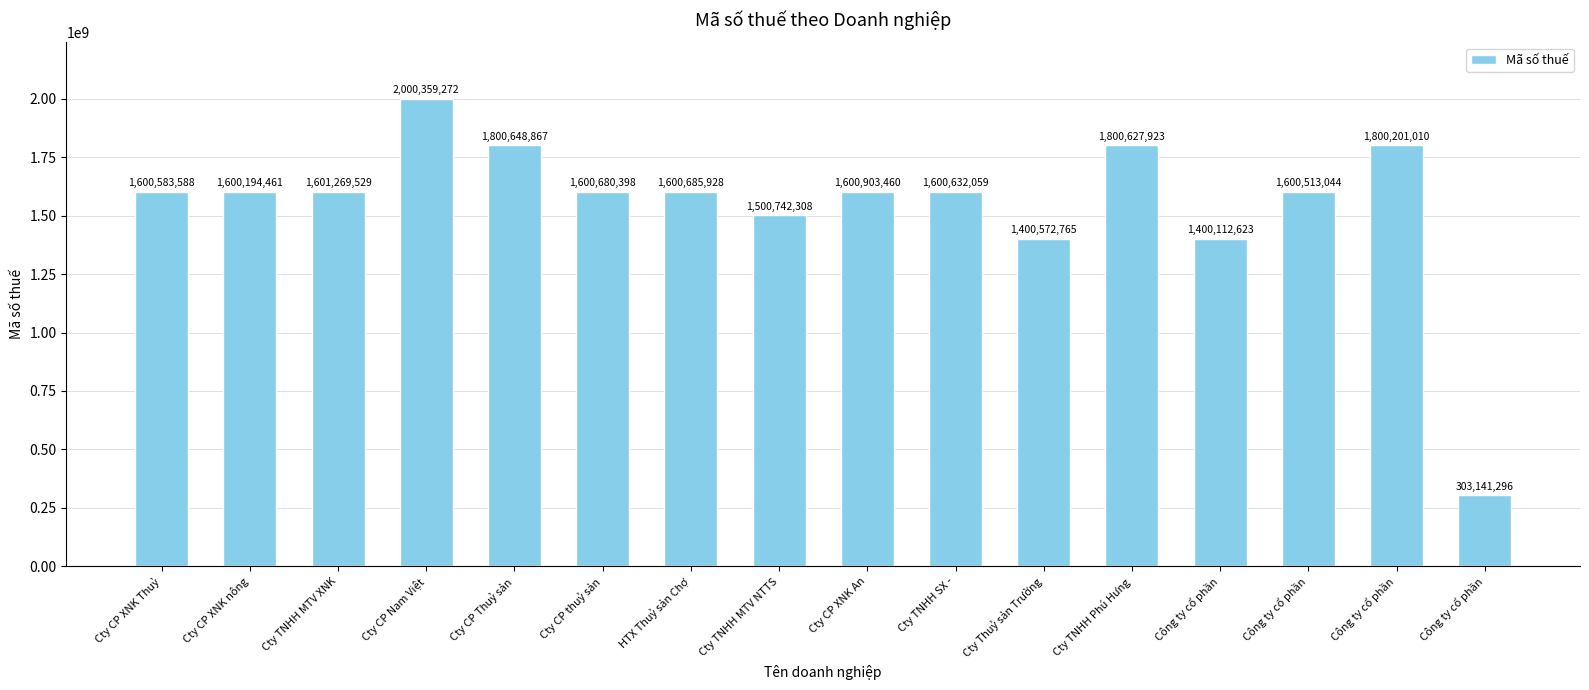

How many bars are there in total?

16